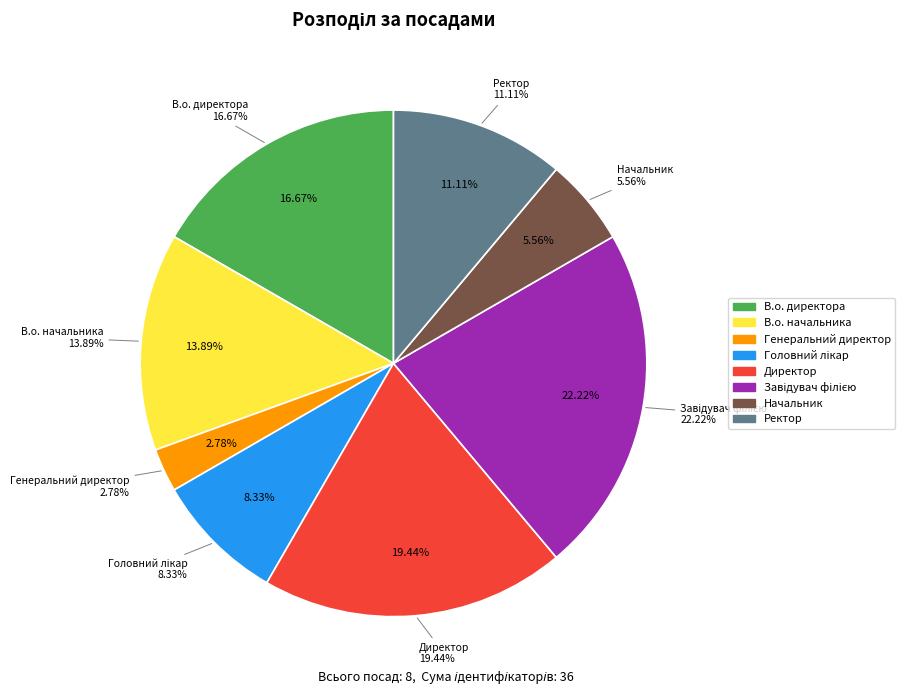

To the nearest percent, what is the combined percentage of Ректор and Завідувач філією?

33%